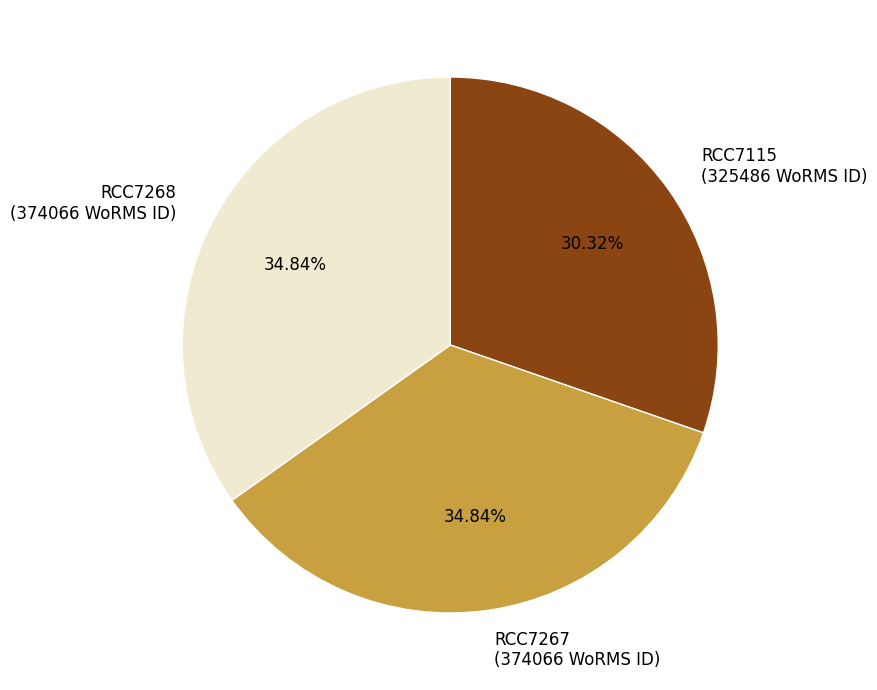

To the nearest percent, what is the difference between the largest and smallest slice percentages?

5%